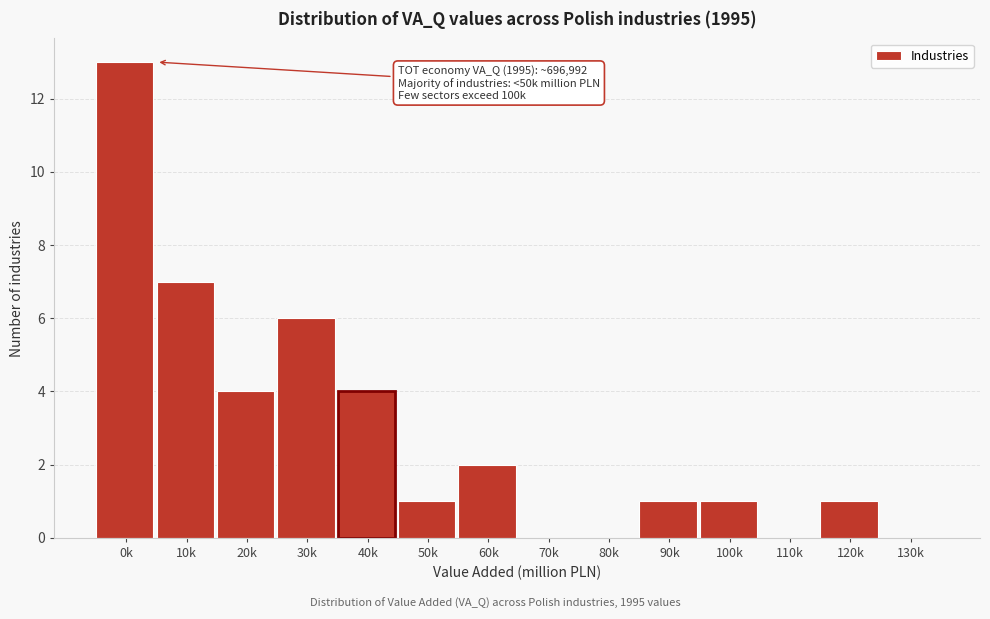

Reading right to left, what are all the values shown in this chart?

130k=0	120k=1	110k=0	100k=1	90k=1	80k=0	70k=0	60k=2	50k=1	40k=4	30k=6	20k=4	10k=7	0k=13